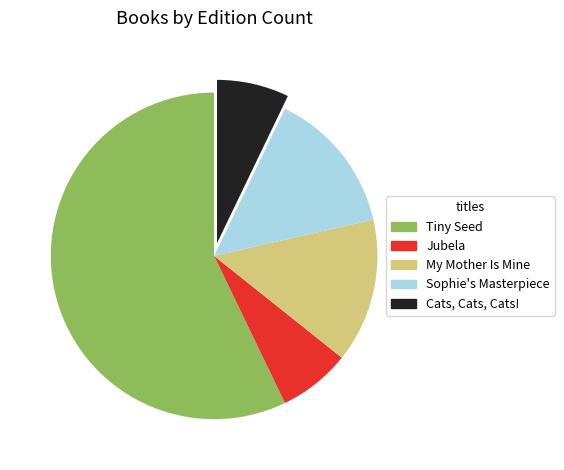

Which has a higher value, Sophie's Masterpiece or Jubela?

Sophie's Masterpiece